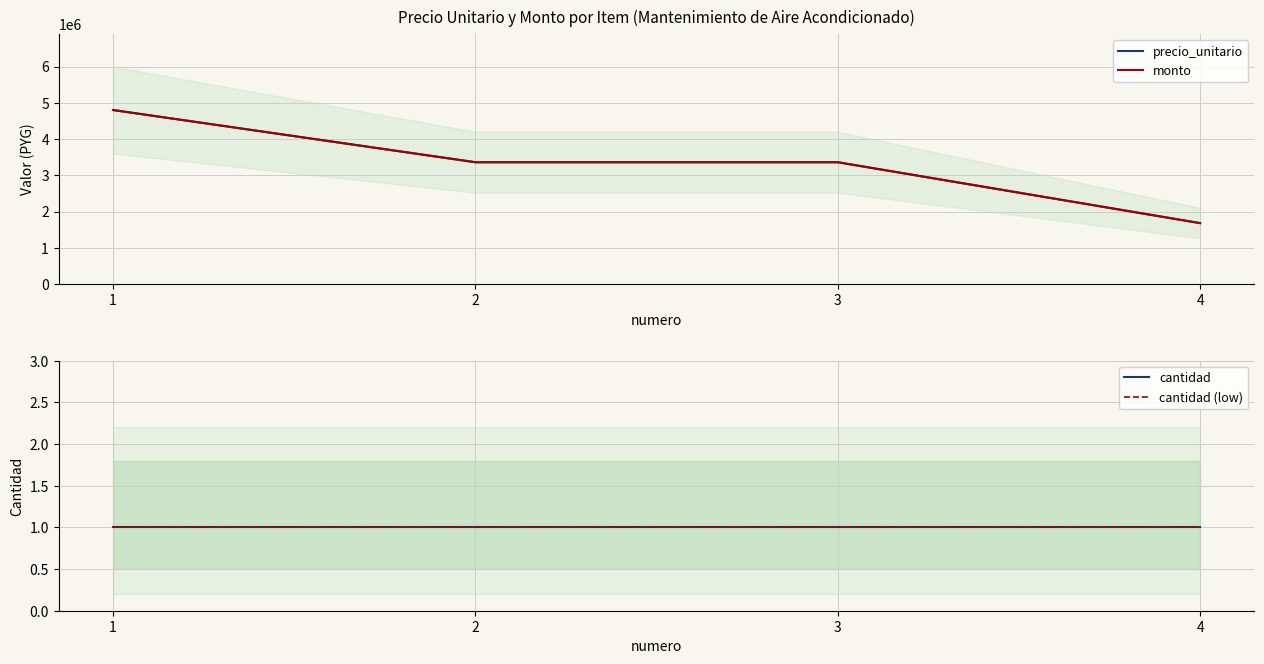

What is the total value across all series at 4?

3360002